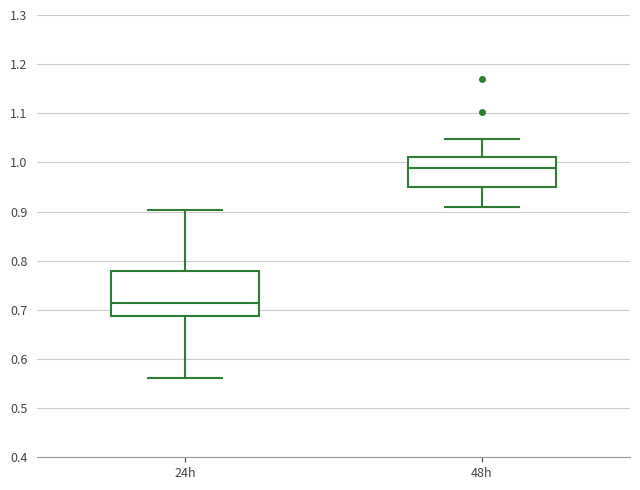

Reading left to right, transcribe this box plot: for each box, give where its median line is, the range the box spans, and where its two whiskers end, as read against the y-axis. The values are not printed on the chart, so give them approximately, as read against the axis.

24h: median 0.71, box 0.69 to 0.78, whiskers 0.56 to 0.90
48h: median 0.99, box 0.95 to 1.01, whiskers 0.91 to 1.05